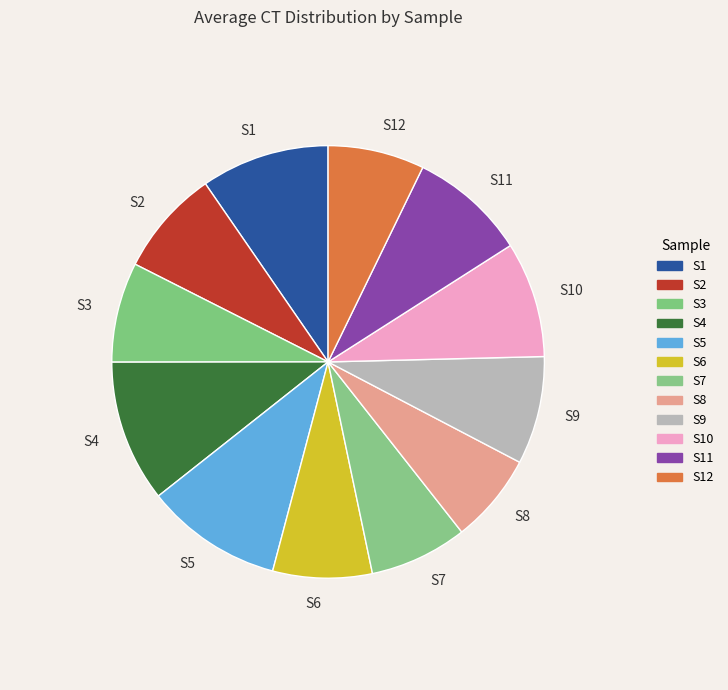

Does S11 account for over 50% of the chart?

No